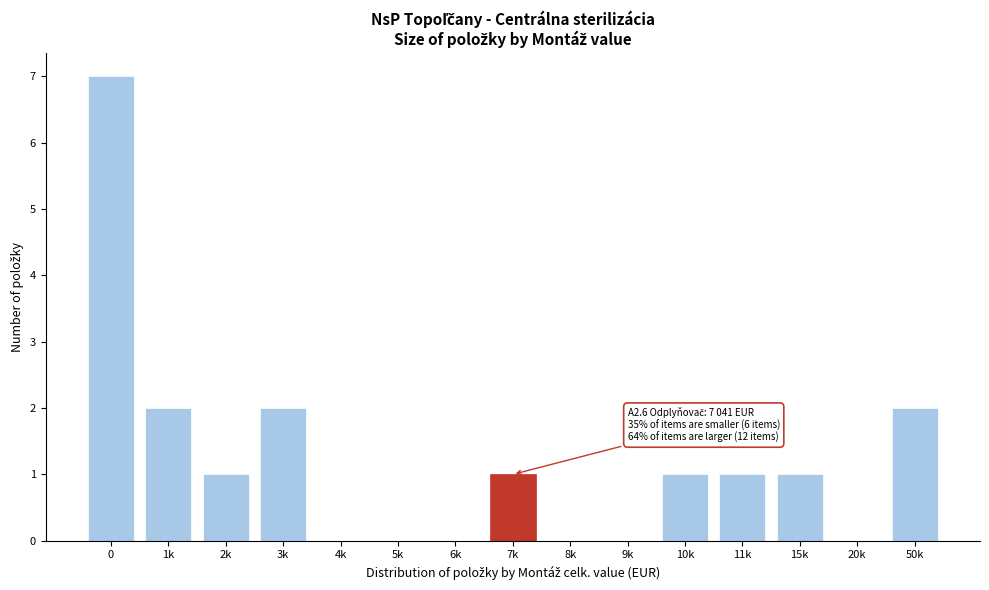

Reading right to left, extract all data points from this chart.

50k=2	20k=0	15k=1	11k=1	10k=1	9k=0	8k=0	7k=1	6k=0	5k=0	4k=0	3k=2	2k=1	1k=2	0=7